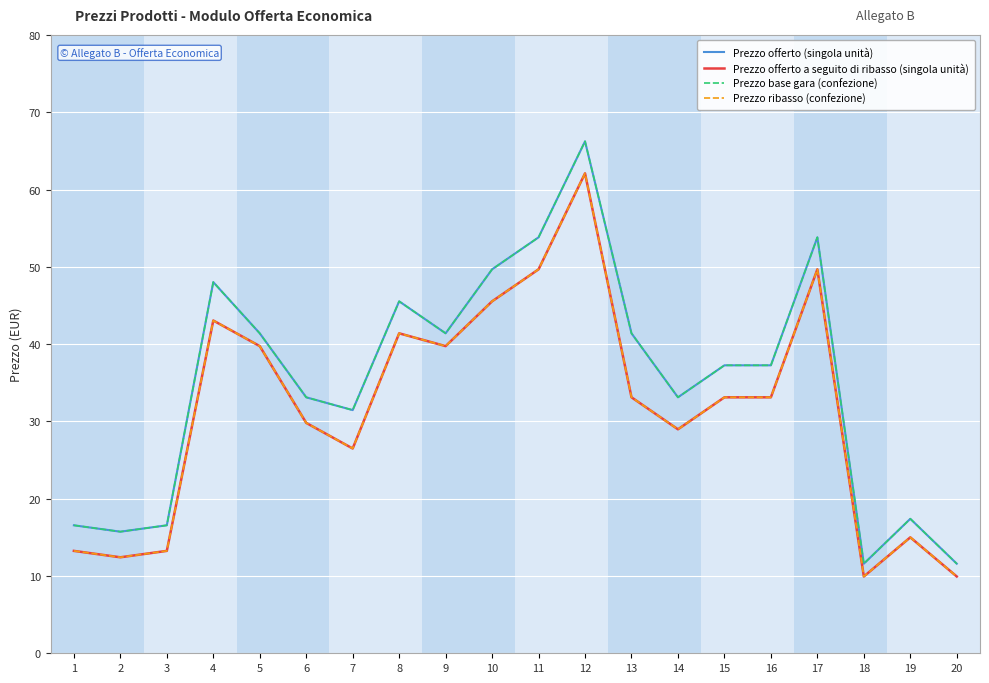

At which category does the chart reach its peak across all series?

12